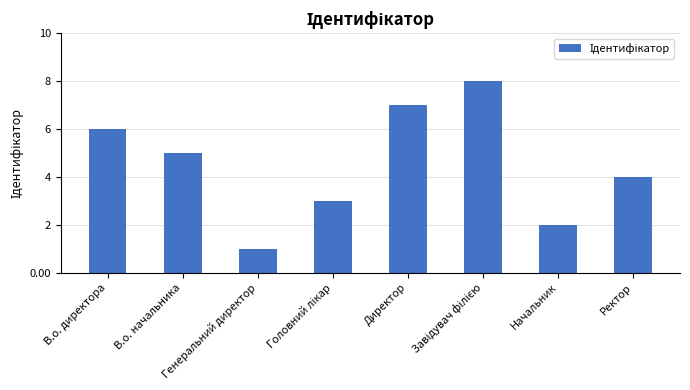

What is the label of the 1st bar from the right?

Ректор